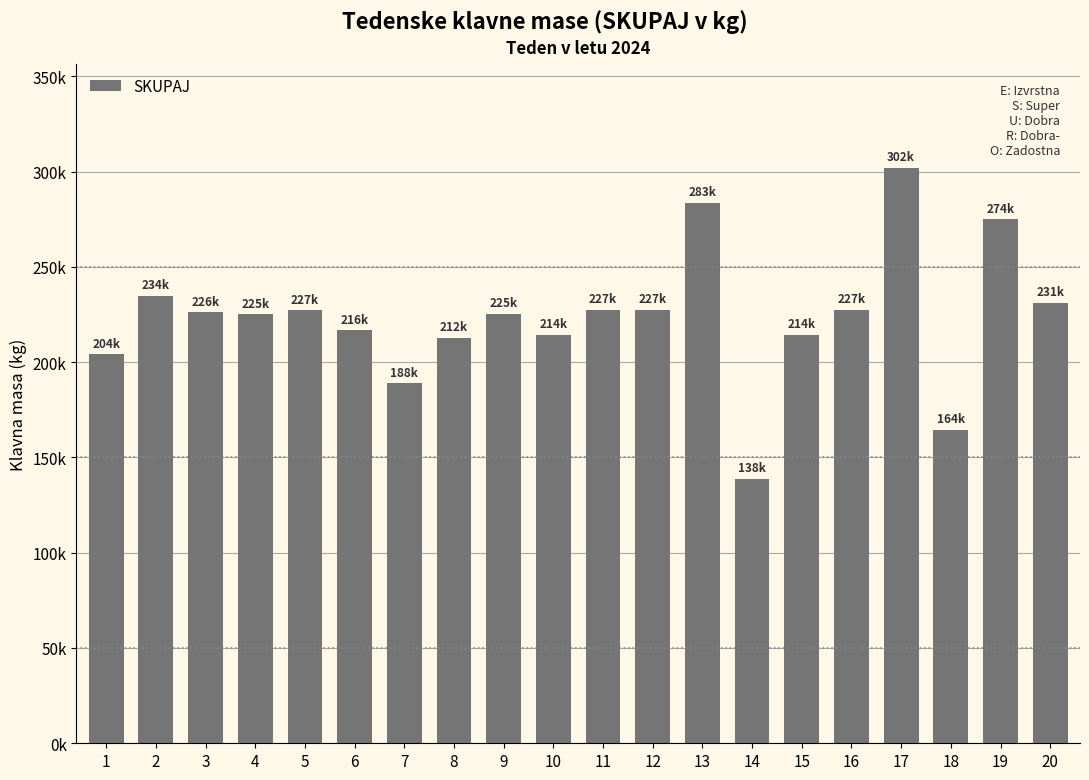

What is the difference between the maximum and second lowest values?

137467